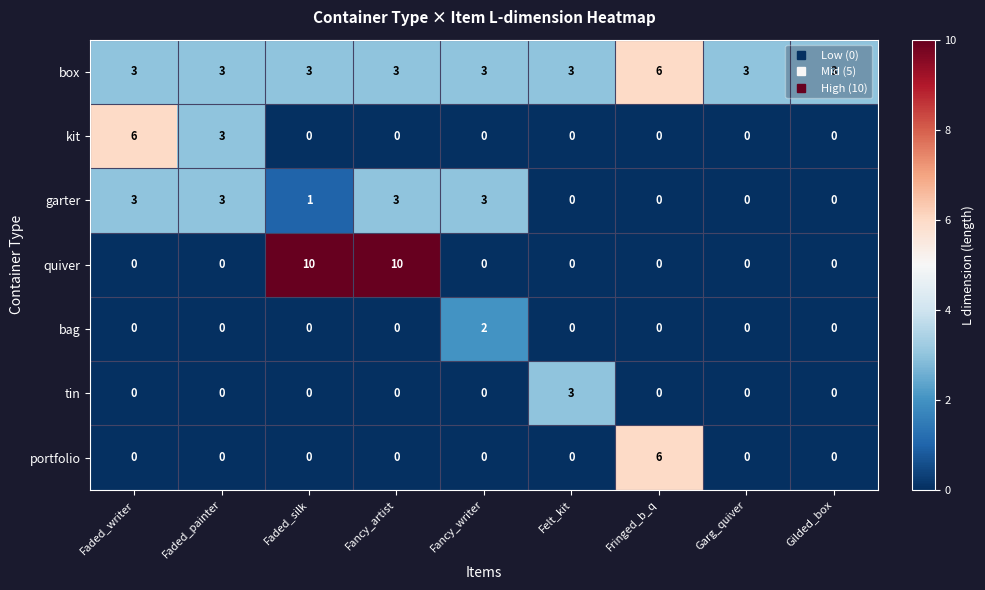

Read the tin value at Felt_kit.

3